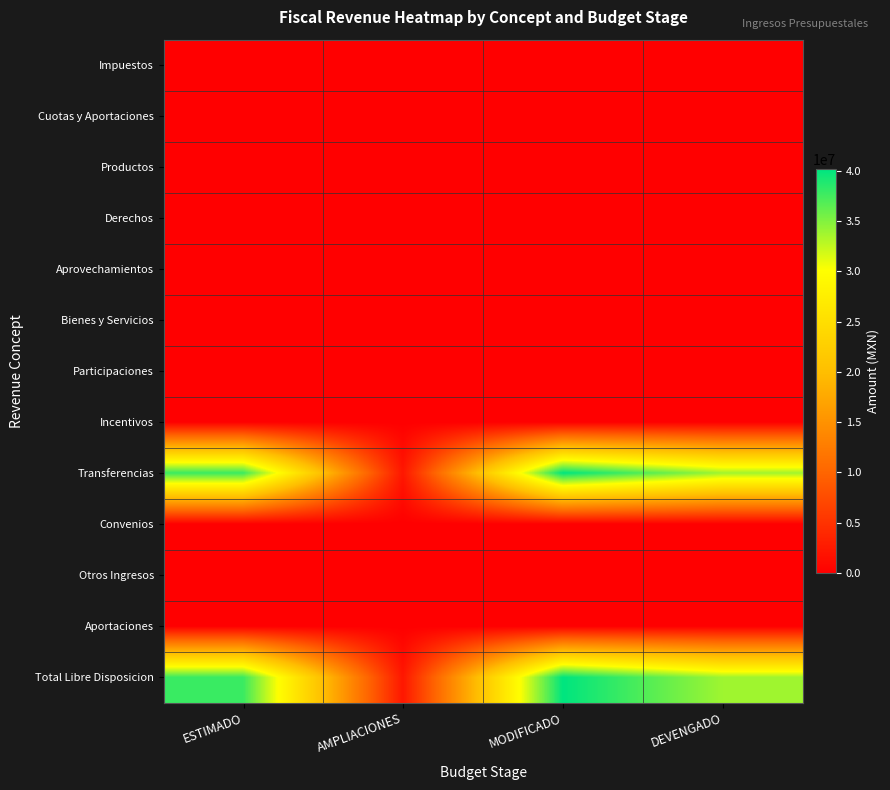

Which series has the largest total across all categories?

Total Libre Disposicion